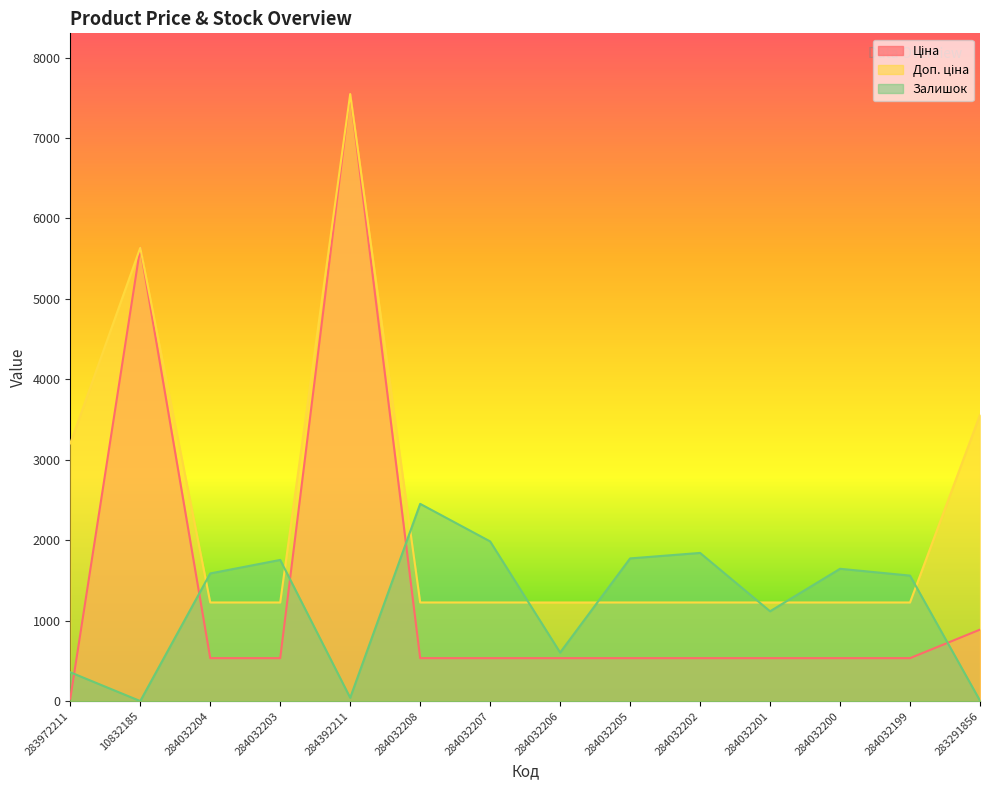

How many lines are shown in the chart?

3